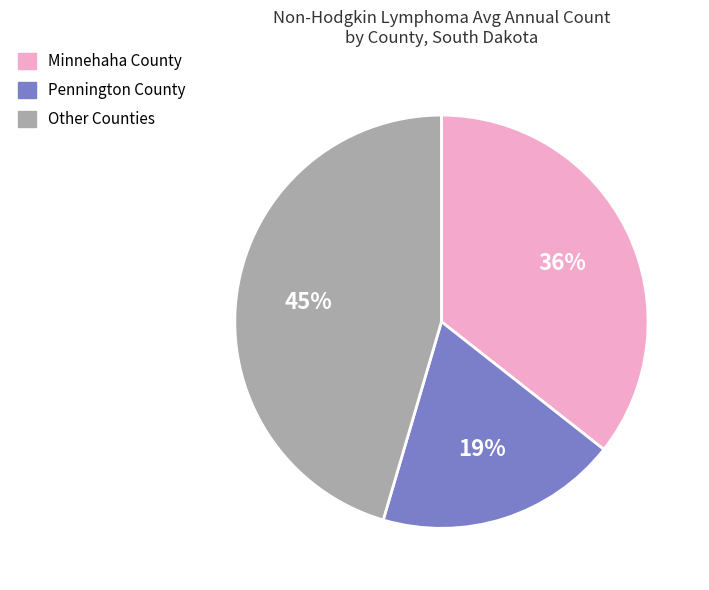

How many segments does this pie chart have?

3